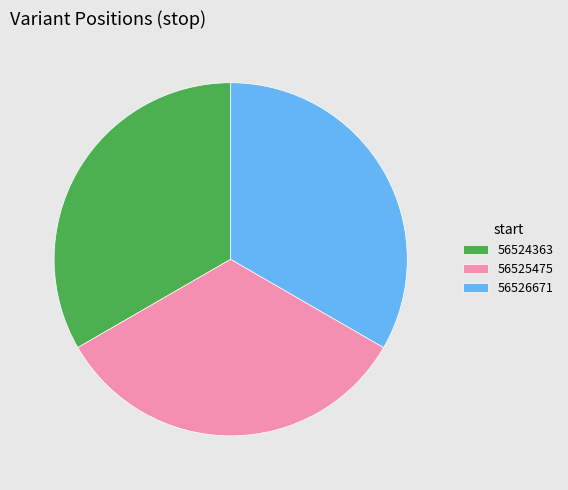

Do 56526671 and 56524363 together represent more than half of the pie?

Yes